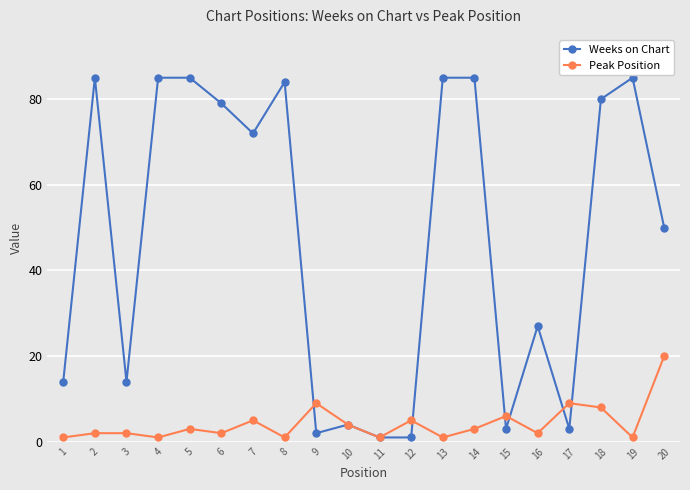

True or false: Peak Position and Weeks on Chart intersect in this chart.

True